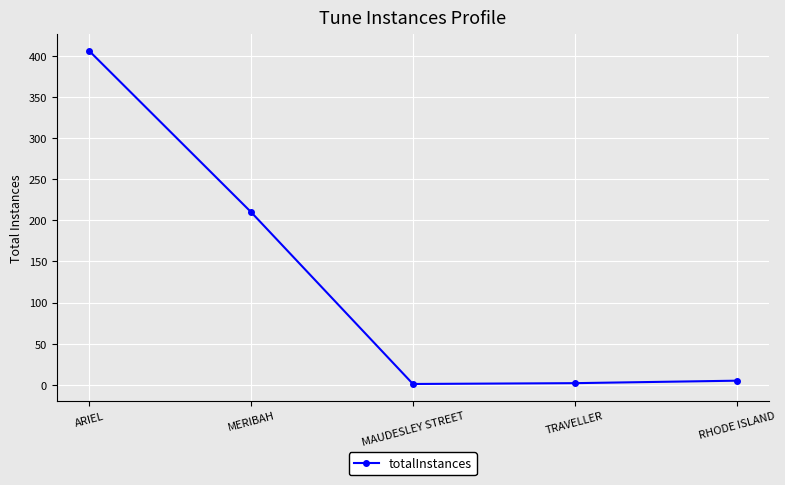

The value at RHODE ISLAND is 5. True or false?

True